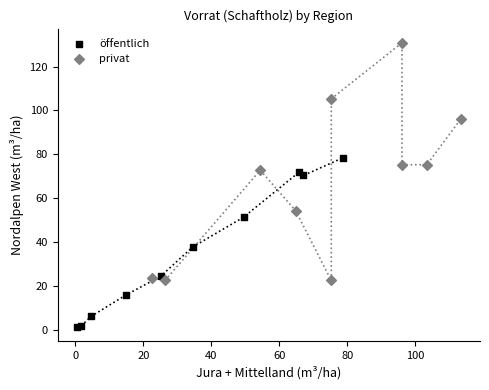

Which series contains the highest Y value?

privat